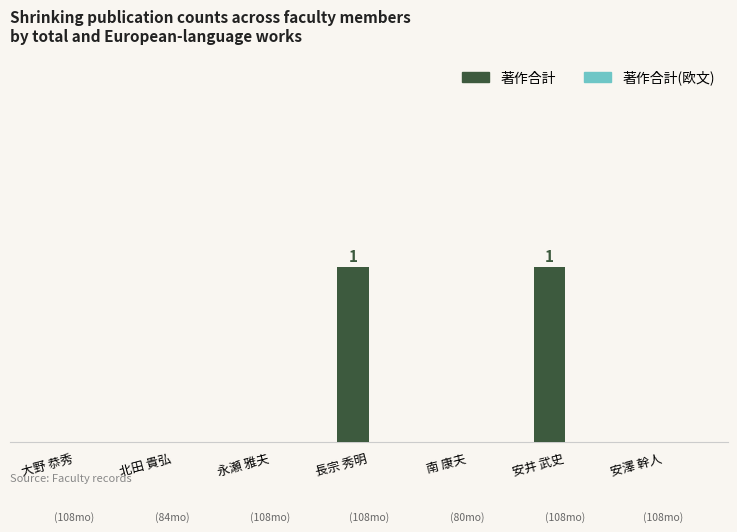

Reading left to right, extract all data points from this chart.

著作合計: 大野 恭秀=0	北田 貴弘=0	永瀬 雅夫=0	長宗 秀明=1	南 康夫=0	安井 武史=1	安澤 幹人=0
著作合計(欧文): 大野 恭秀=0	北田 貴弘=0	永瀬 雅夫=0	長宗 秀明=0	南 康夫=0	安井 武史=0	安澤 幹人=0